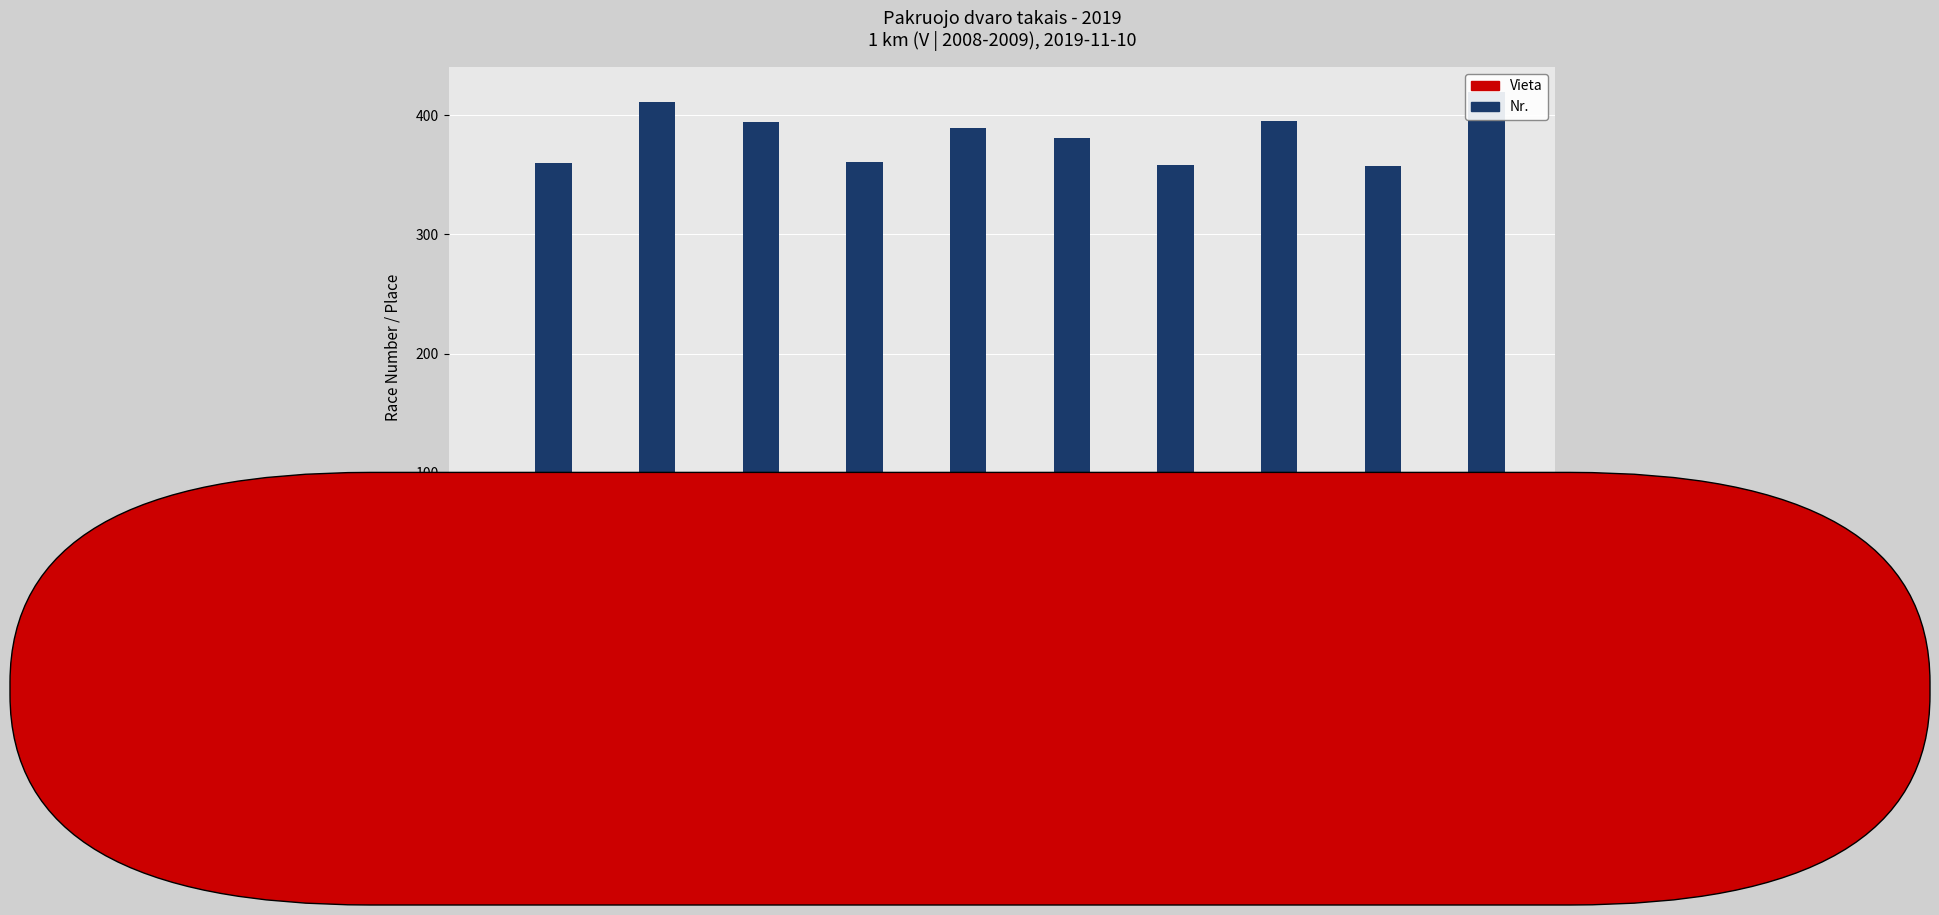

What is the minimum value for Nr.?

357